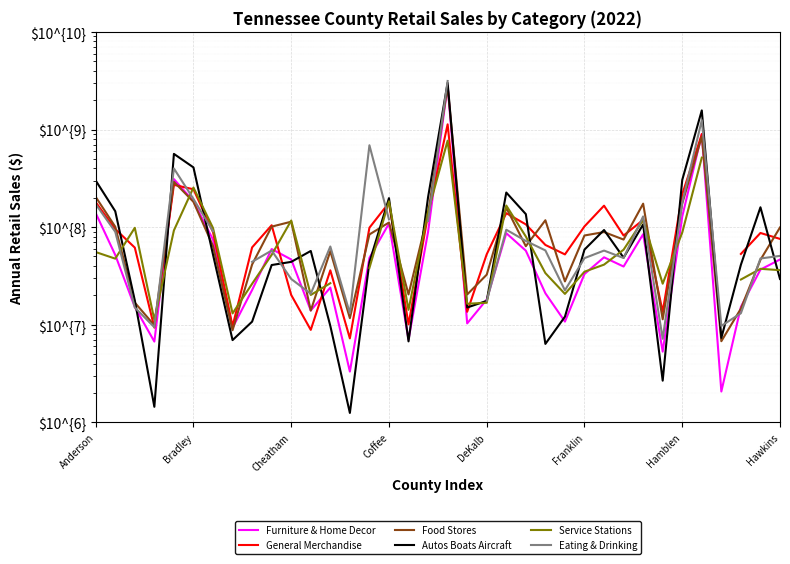

At which label is Food Stores closest to 1388862770?

31